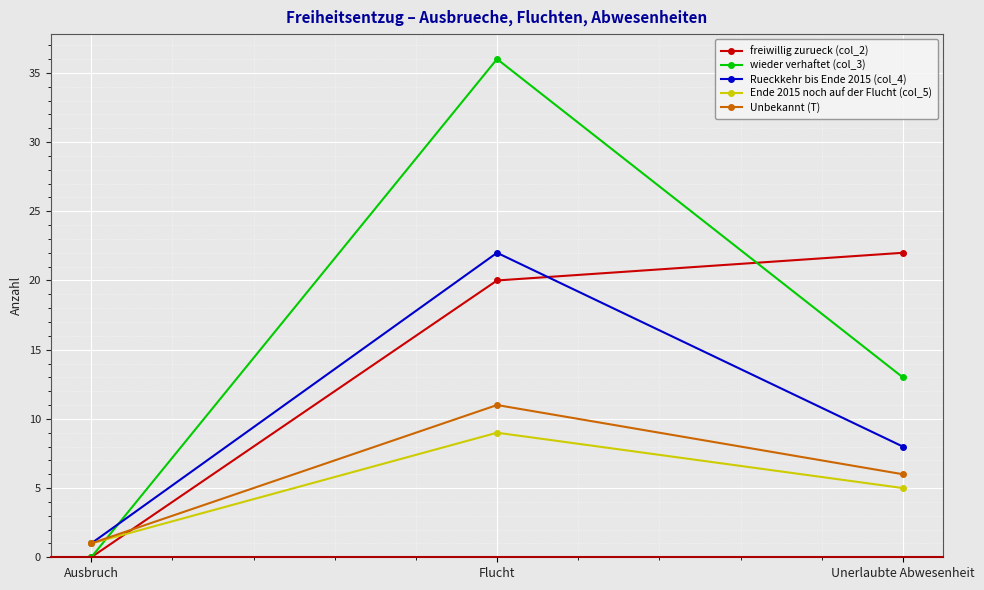

How many values in the Rueckkehr bis Ende 2015 (col_4) series are below 8?

1